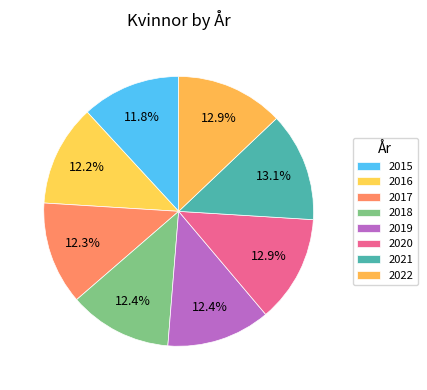

Does 2015 account for over 50% of the chart?

No